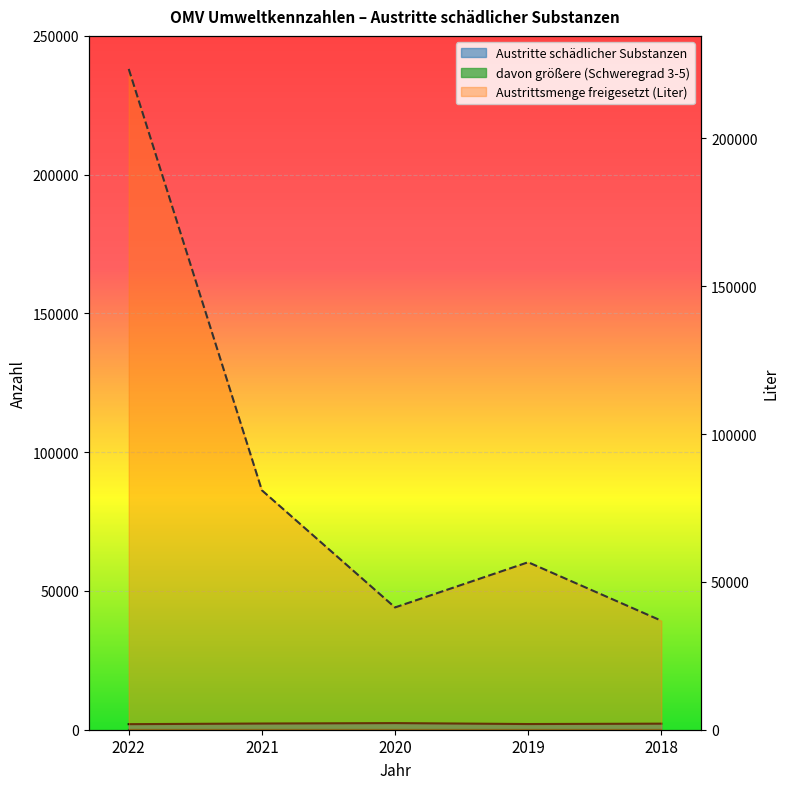

What is the difference between the Austritte schädlicher Substanzen values at 2019 and 2022?

44